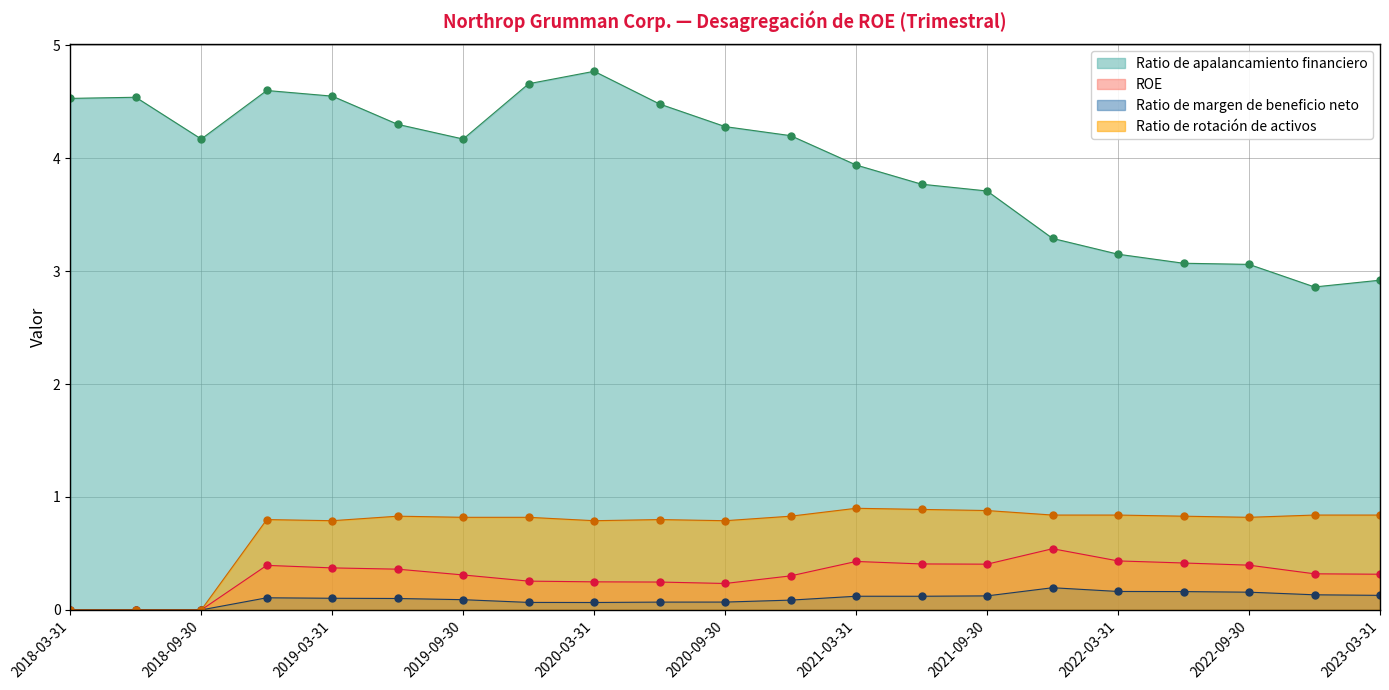

What is the maximum value shown in the chart?

4.8